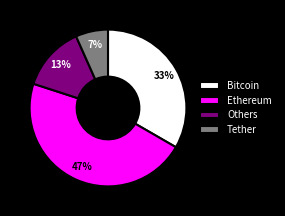

To the nearest percent, what percentage of the pie is Ethereum?

47%